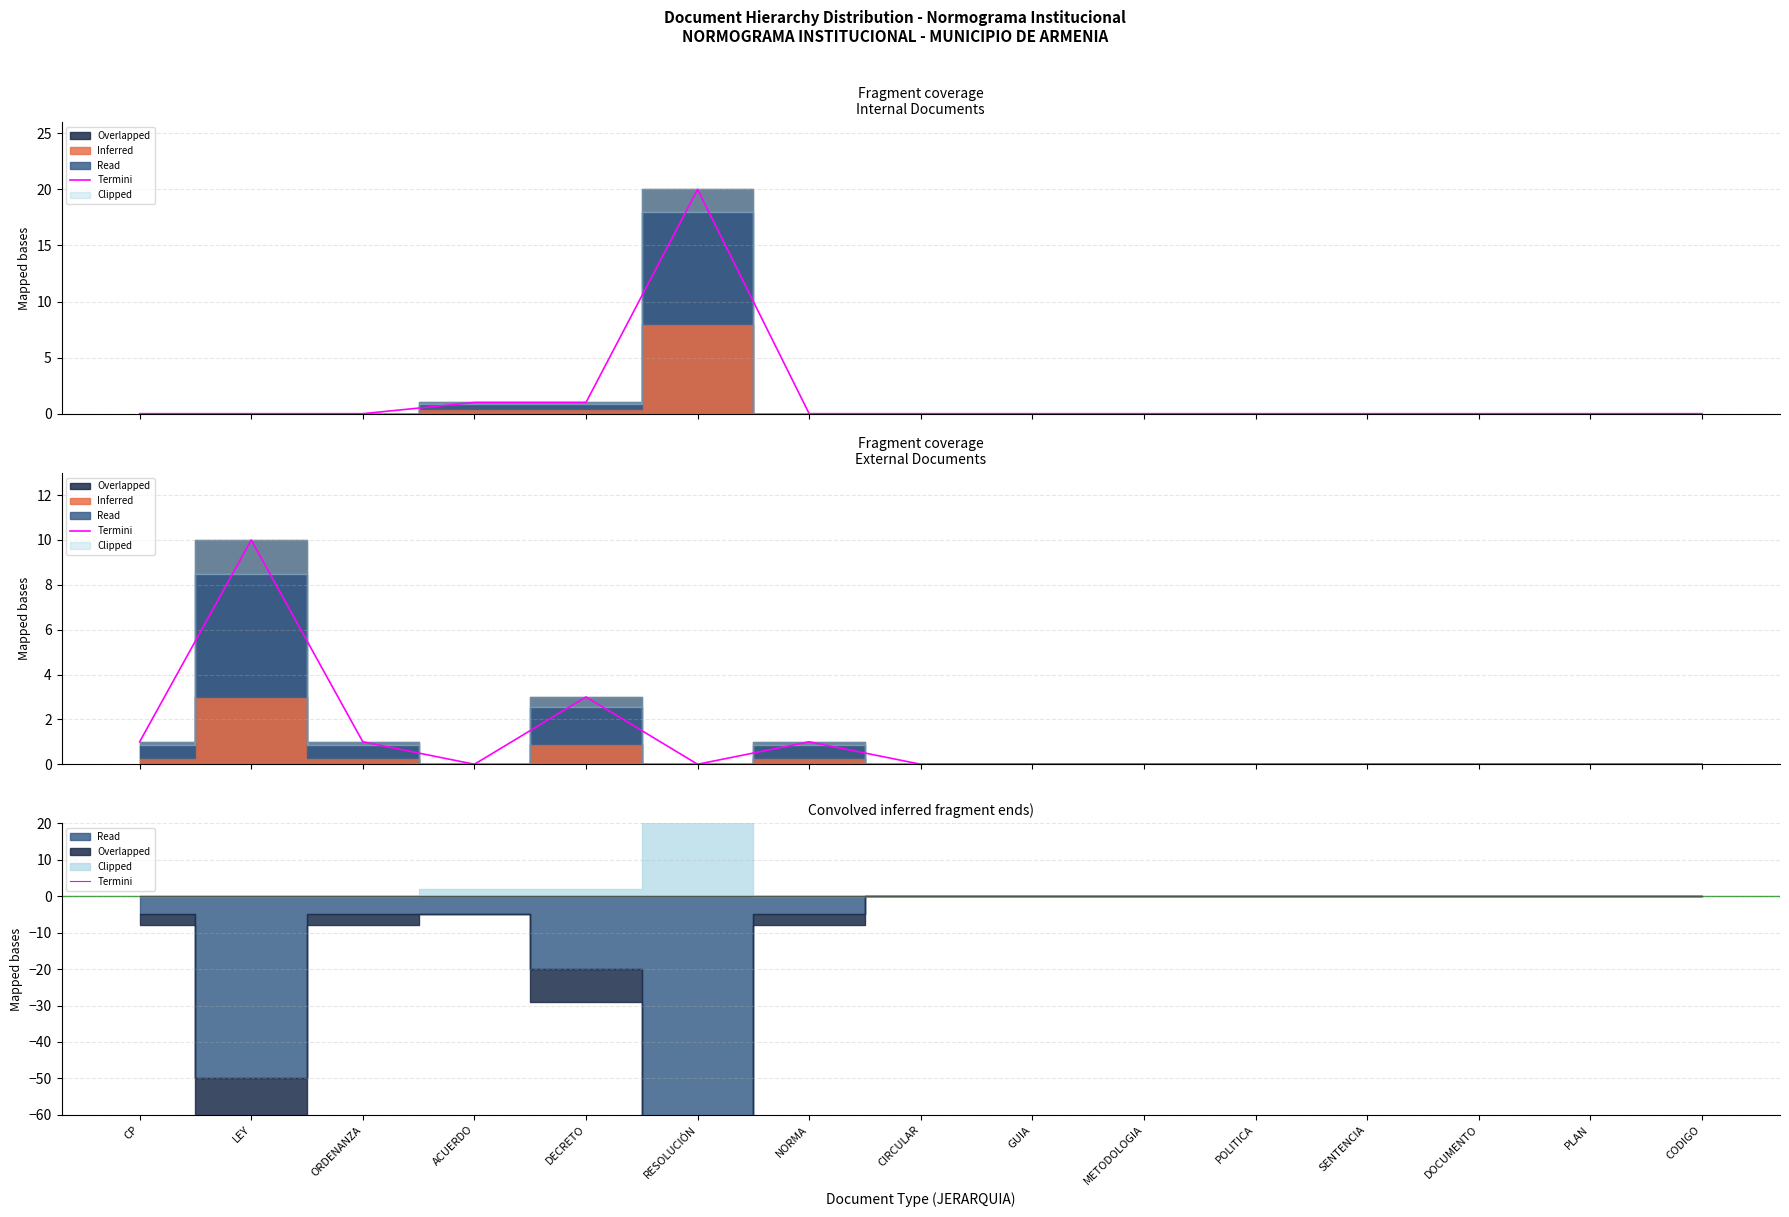

Rank the series by their average value, from highest to lowest.

Internal (I), External (E)